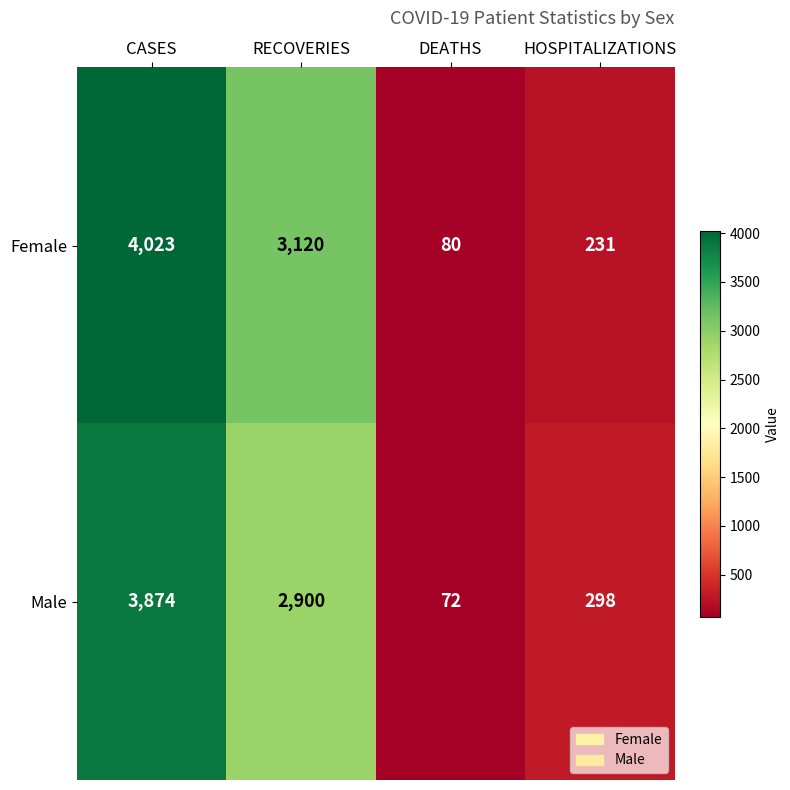

Is it true that Female equals 121 at HOSPITALIZATIONS?

False